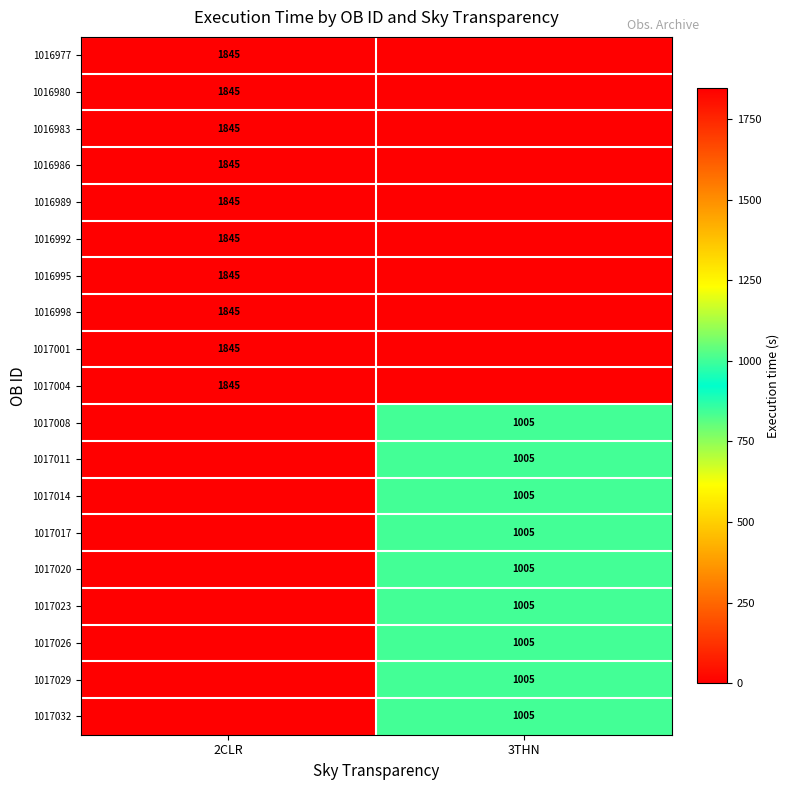

The 1017011 series shows 1748 at 3THN. True or false?

False